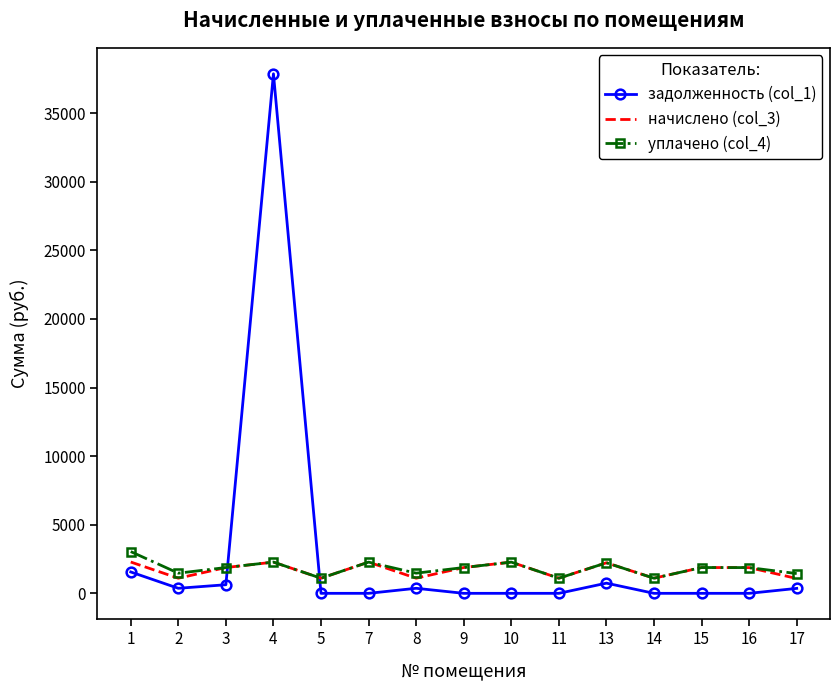

What is the total value across all series at 5?

2204.8